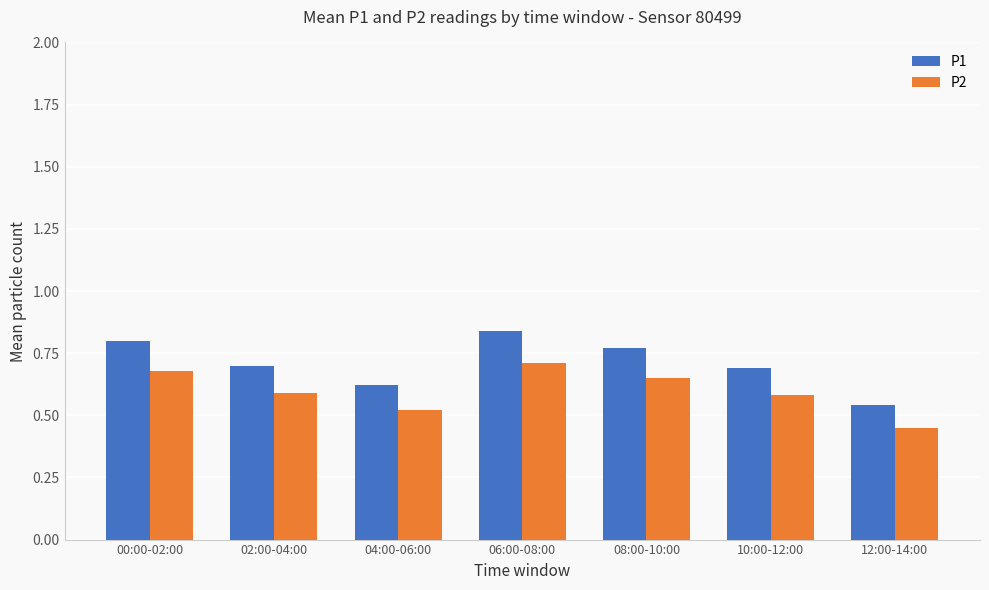

Which series has the largest range (max minus min)?

P1